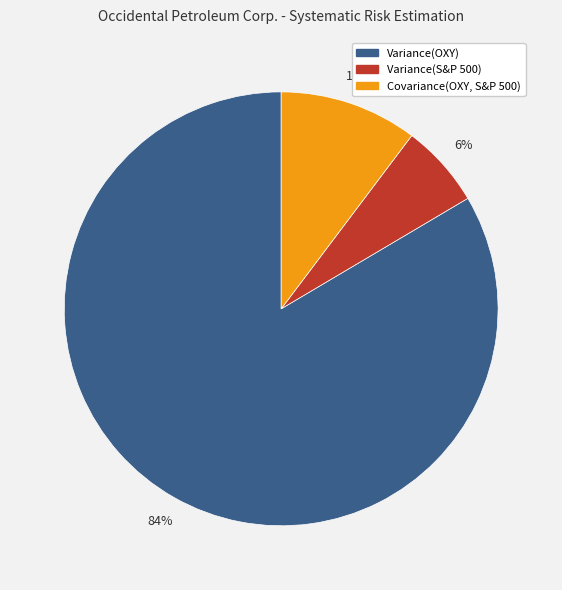

To the nearest percent, what is the combined percentage of Variance(S&P 500) and Covariance(OXY, S&P 500)?

16%